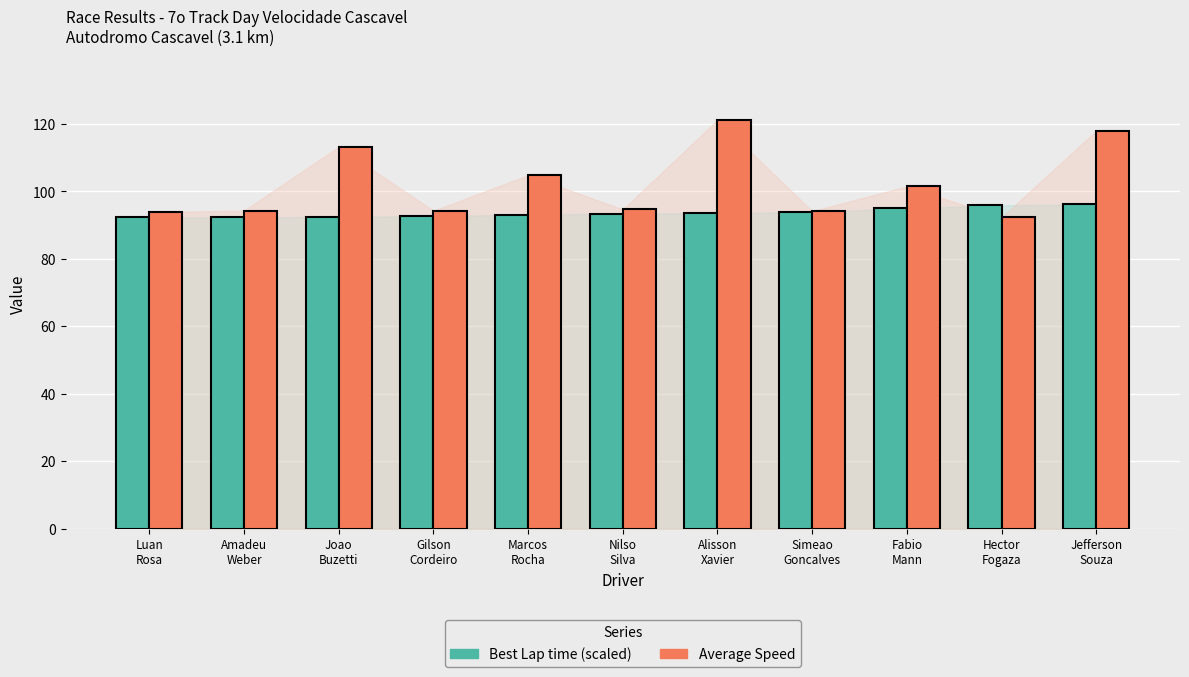

Rank the series by their average value, from highest to lowest.

Average Speed, Best Lap time (scaled)